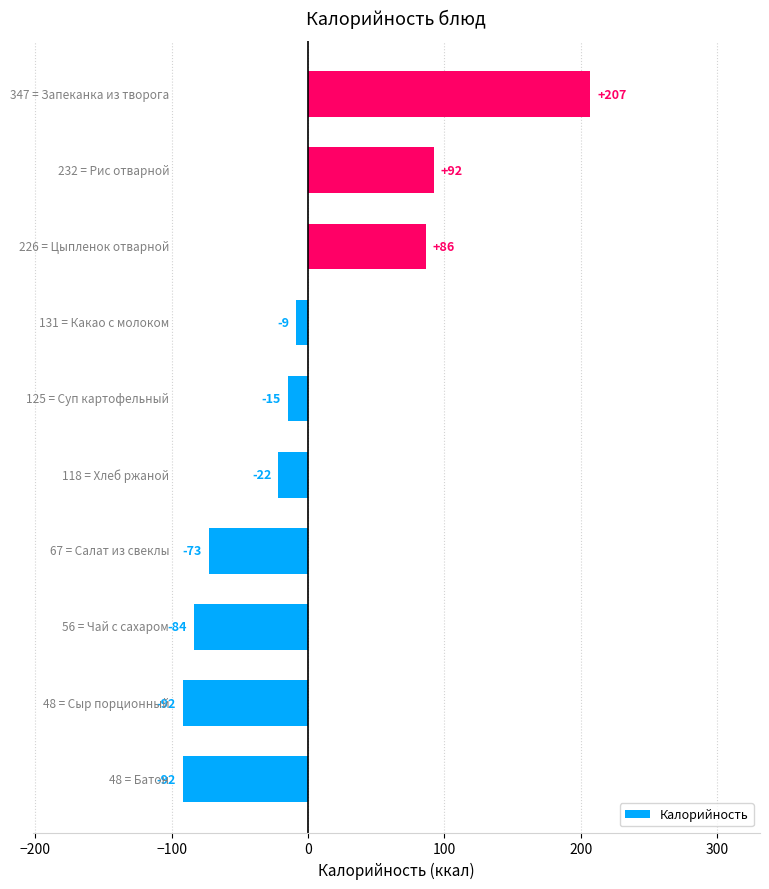

What is the maximum value shown in the chart?

207.2